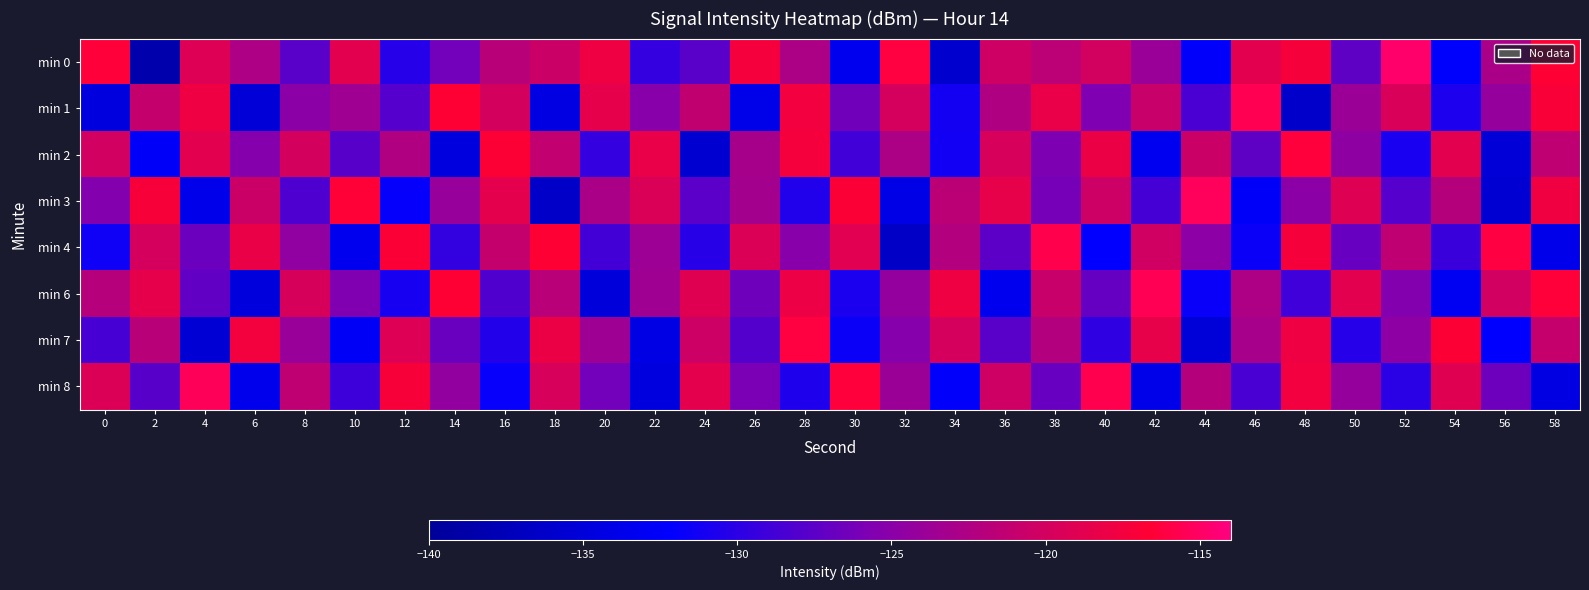

Which label corresponds to the largest value in the chart?

52